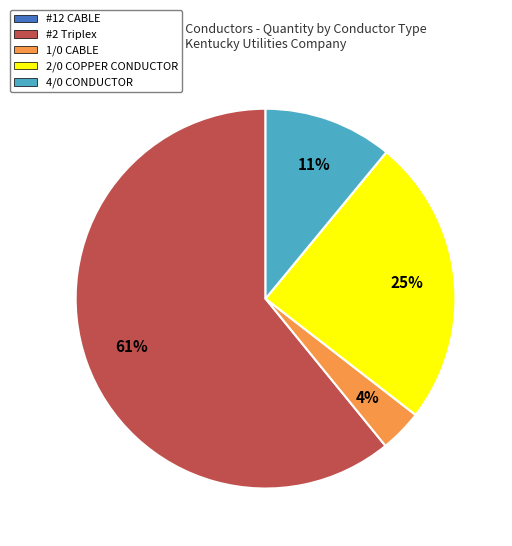

Which slice is the largest?

#2 Triplex